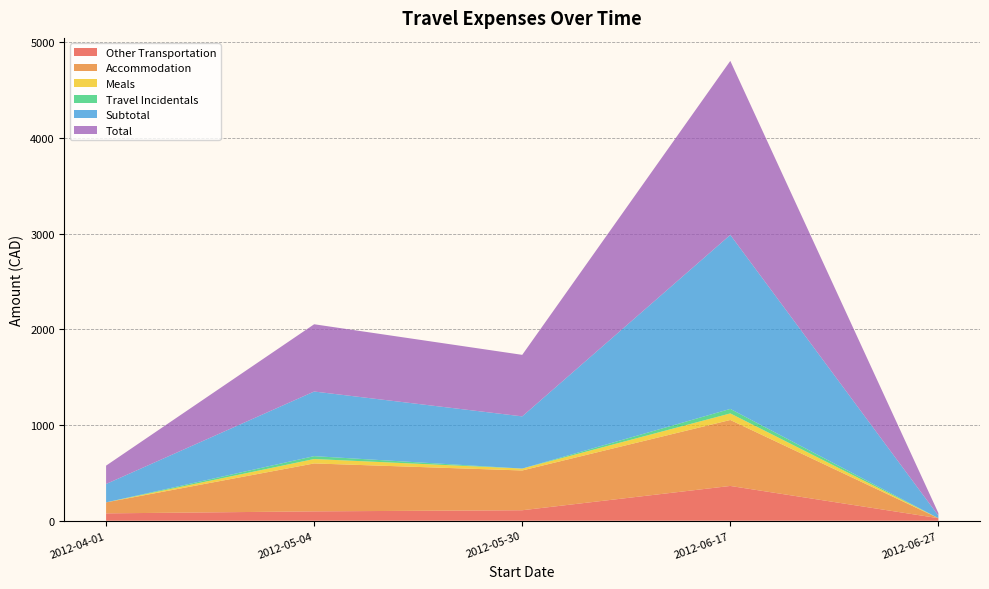

Reading right to left, what are all the values shown in this chart?

Other Transportation: 26.8	363.6	109.8	98.1	77.1
Accommodation: 0.0	689.3	415.5	500.7	114.8
Meals: 0.0	68.8	20.0	46.2	0.0
Travel Incidentals: 0.0	47.0	0.0	30.1	0.0
Subtotal: 26.8	1818.4	545.3	675.2	191.9
Total: 26.8	1818.4	643.0	702.9	191.9